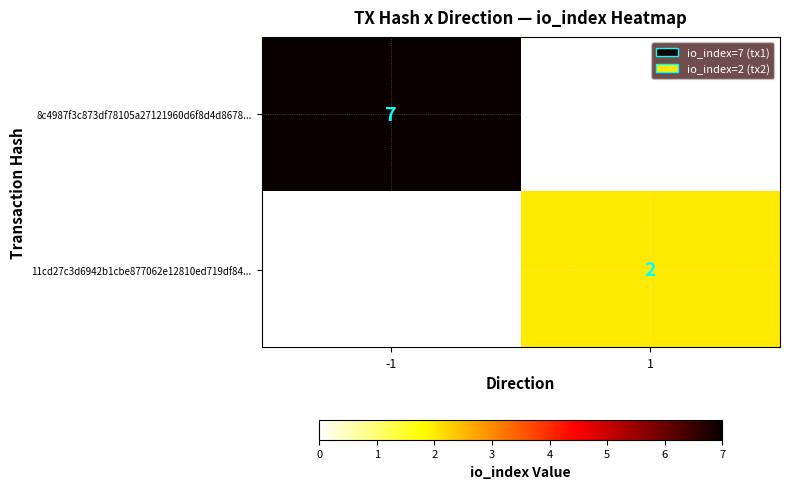

The 11cd27c3d6942b1cbe877062e12810ed719df84... series shows 2 at 1. True or false?

True